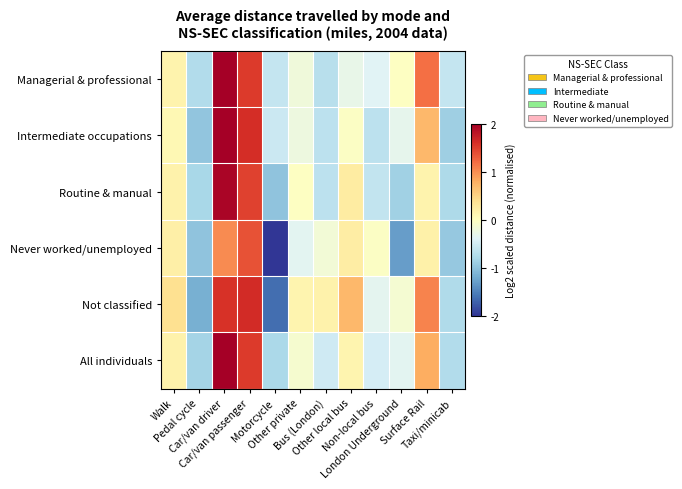

At which category is the sum across all series the highest?

Car/van driver